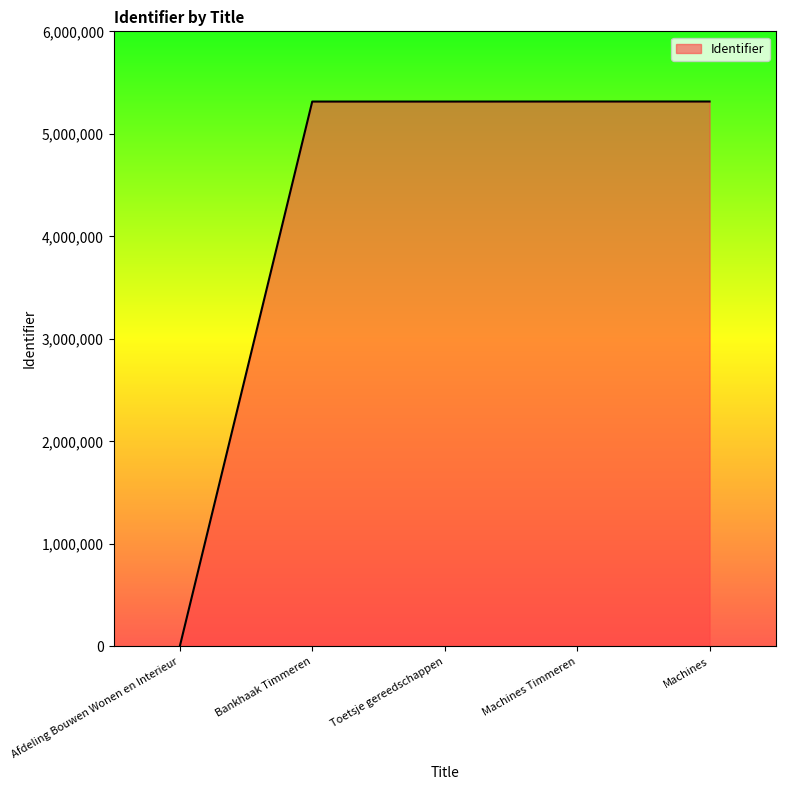

What is the change in value from Afdeling Bouwen Wonen en Interieur to Bankhaak Timmeren?

+5314945